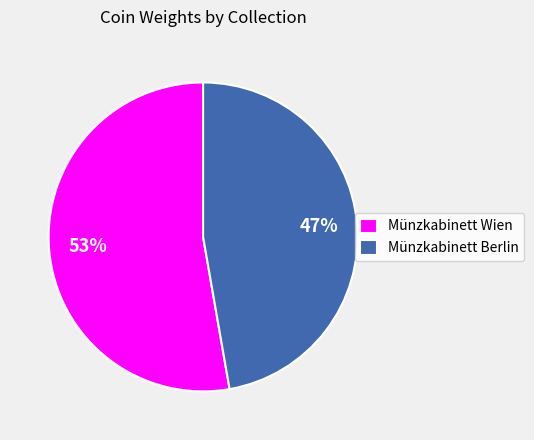

Is the sum of Münzkabinett Wien and Münzkabinett Berlin greater than half?

Yes